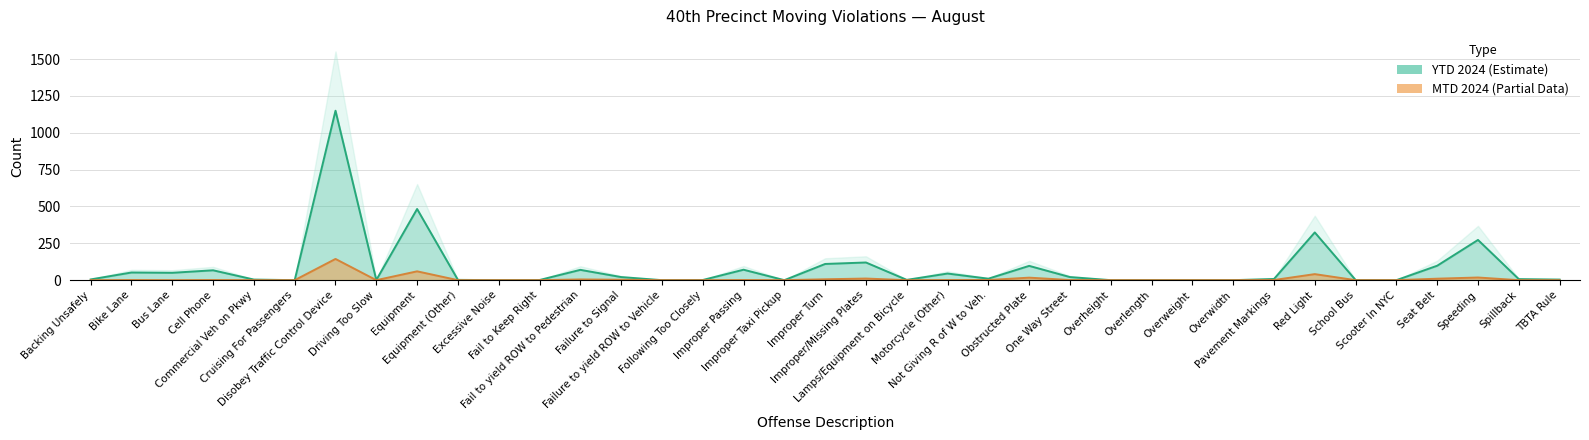

Does the chart have visible grid lines?

Yes